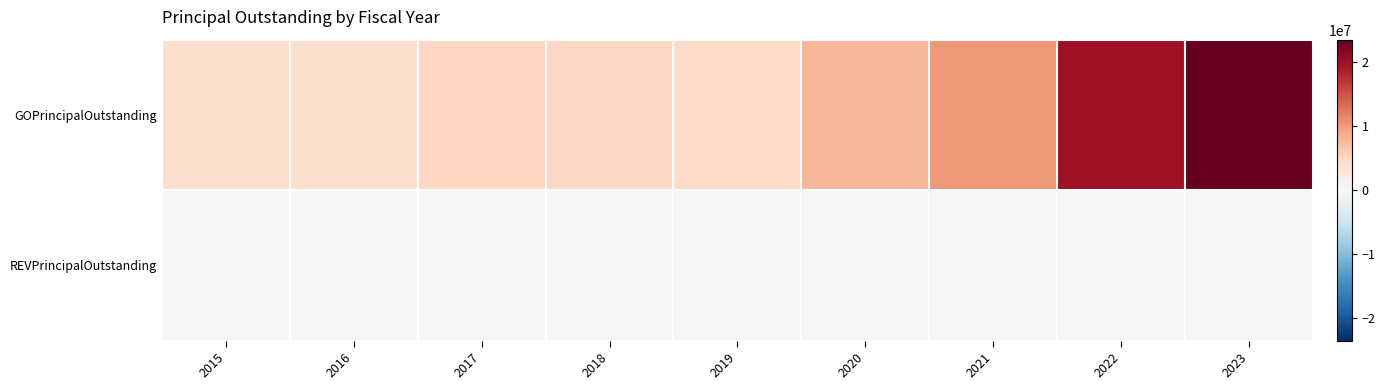

What is the total value across all series at 2016?

3750000